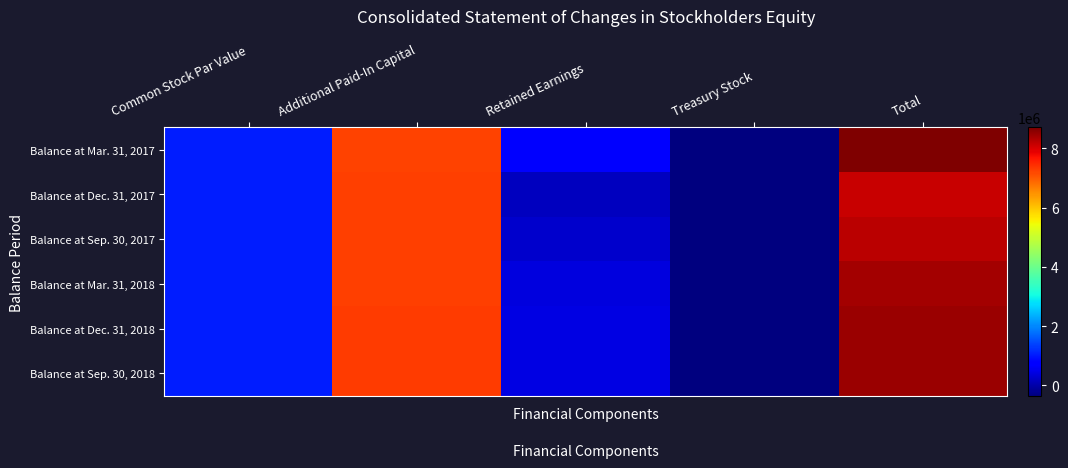

At how many categories does at least one series exceed 8318301?

1